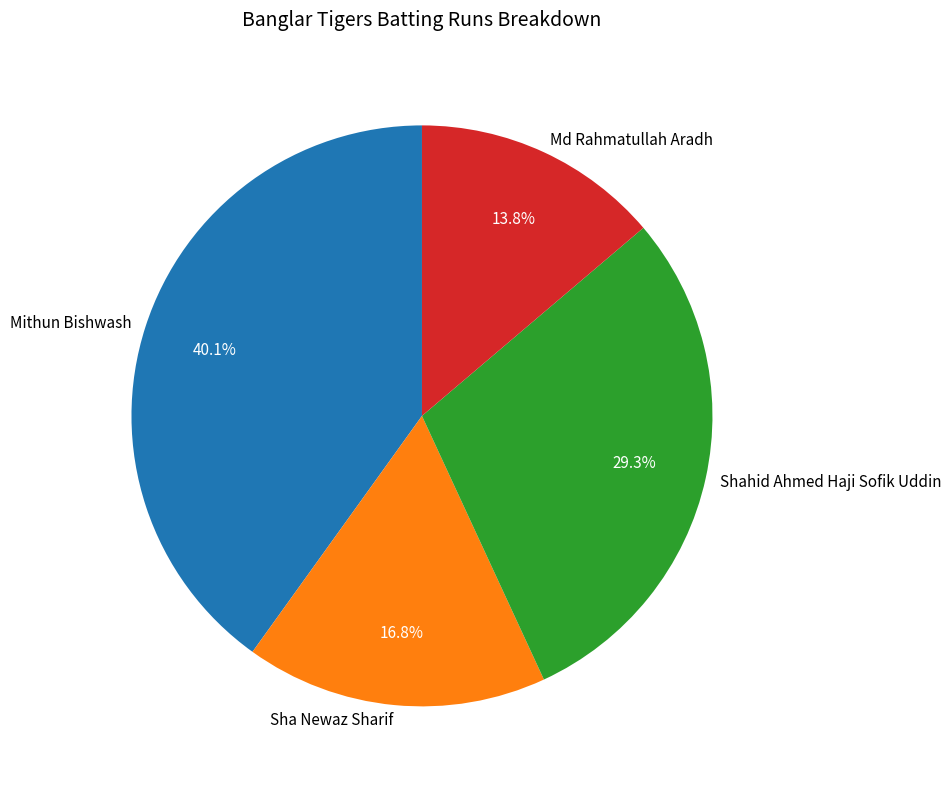

What percentage is NOT represented by Shahid Ahmed Haji Sofik Uddin?

70.7%